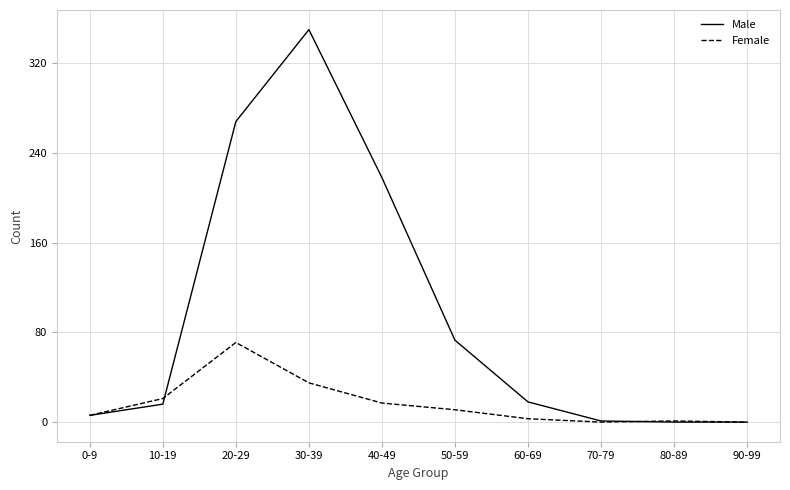

Rank the series by their average value, from highest to lowest.

Male, Female